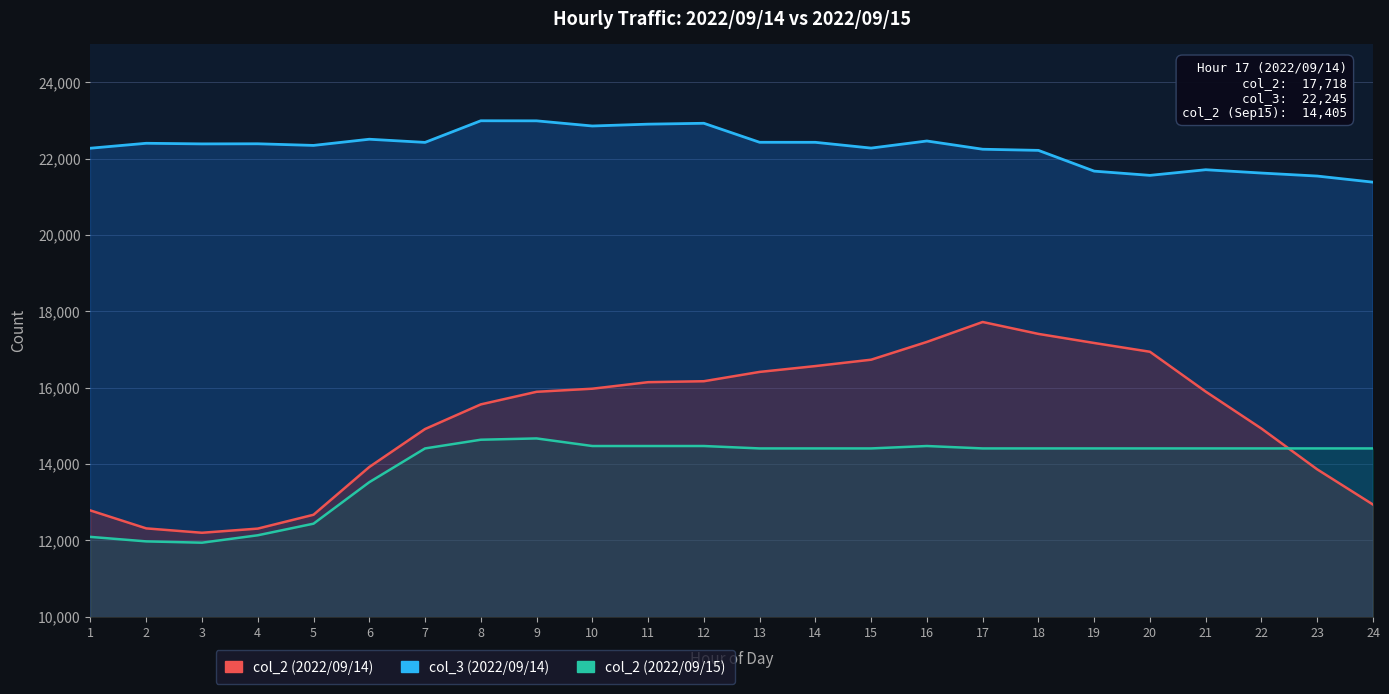

How many data points in col_2 (2022/09/15) are less than 14405?

6